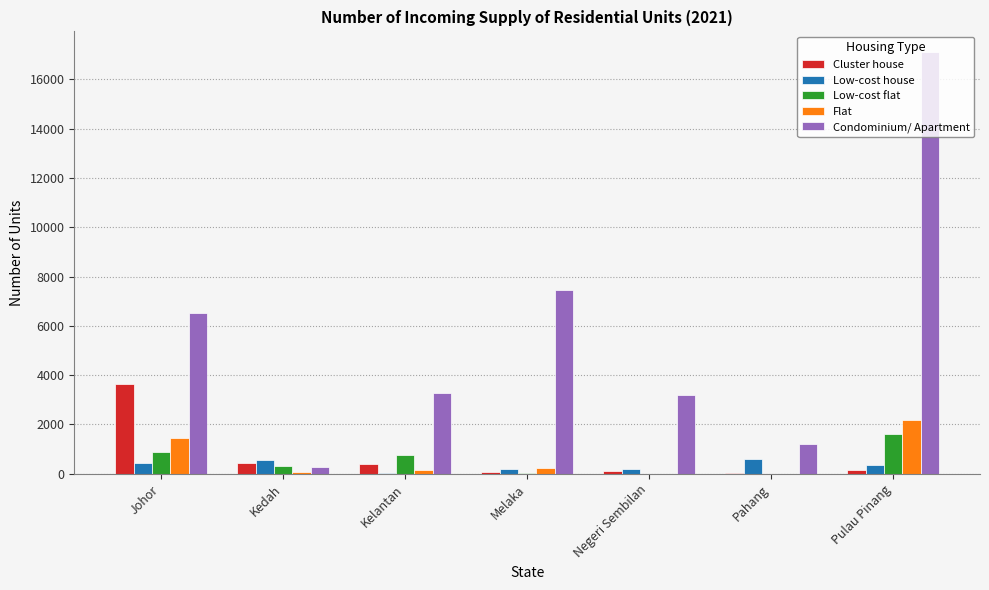

The Cluster house series shows 38 at Pahang. True or false?

True